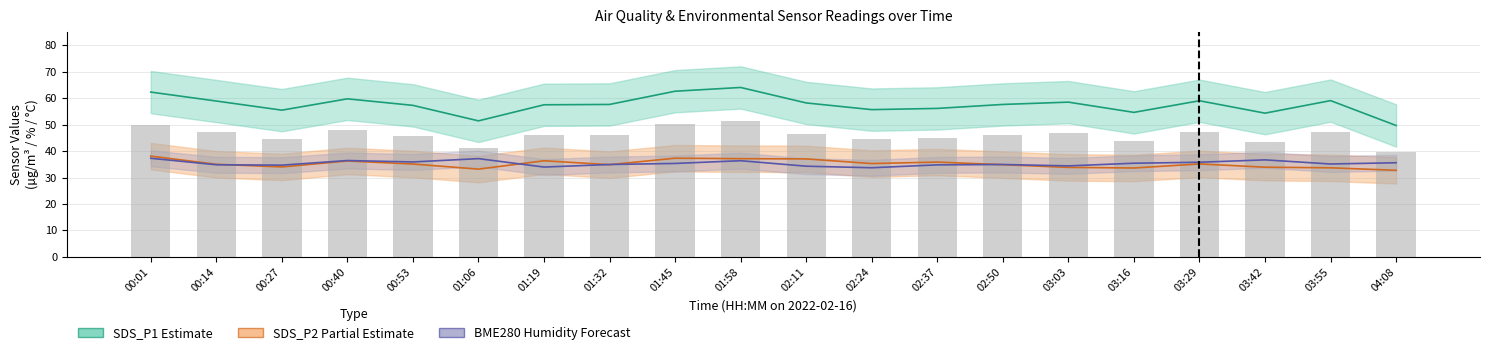

How many categories are shown in the chart?

20